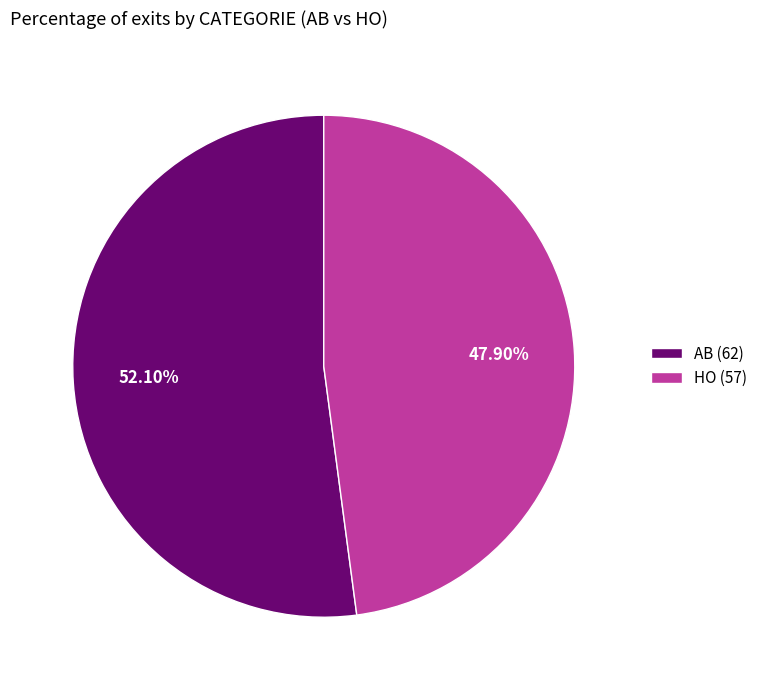

To the nearest percent, what is the average slice percentage?

50%